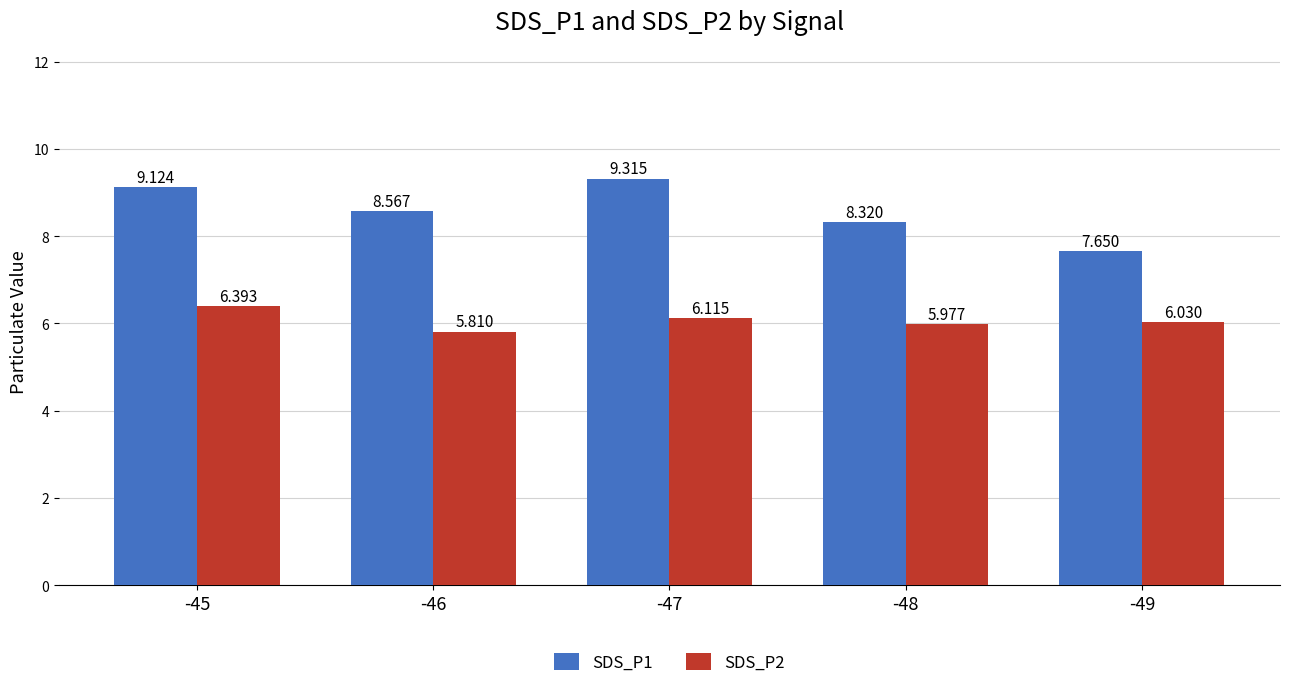

At -47, list the series in order from smallest to largest.

SDS_P2, SDS_P1